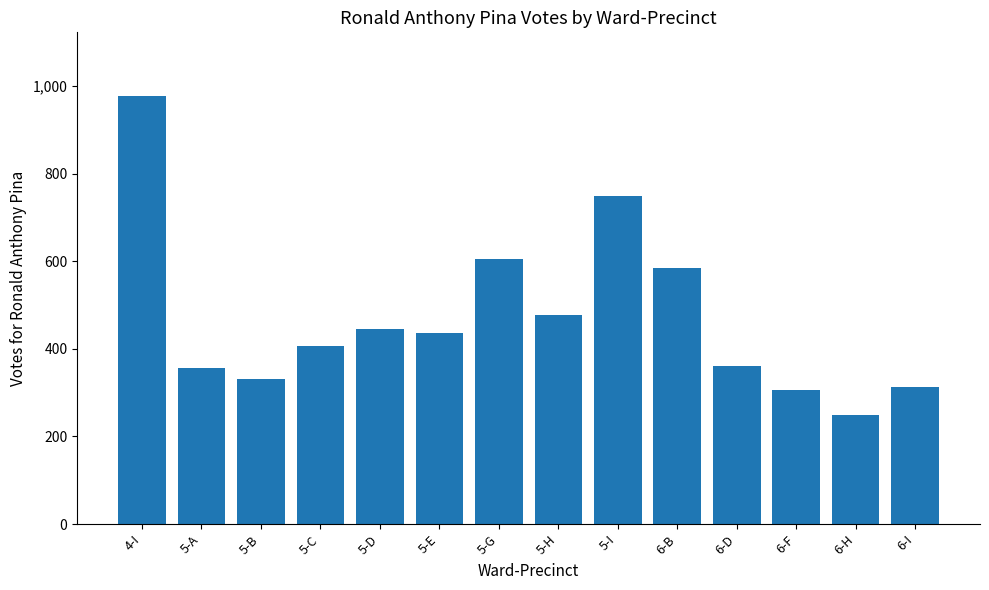

The value at 5-A is 144. True or false?

False